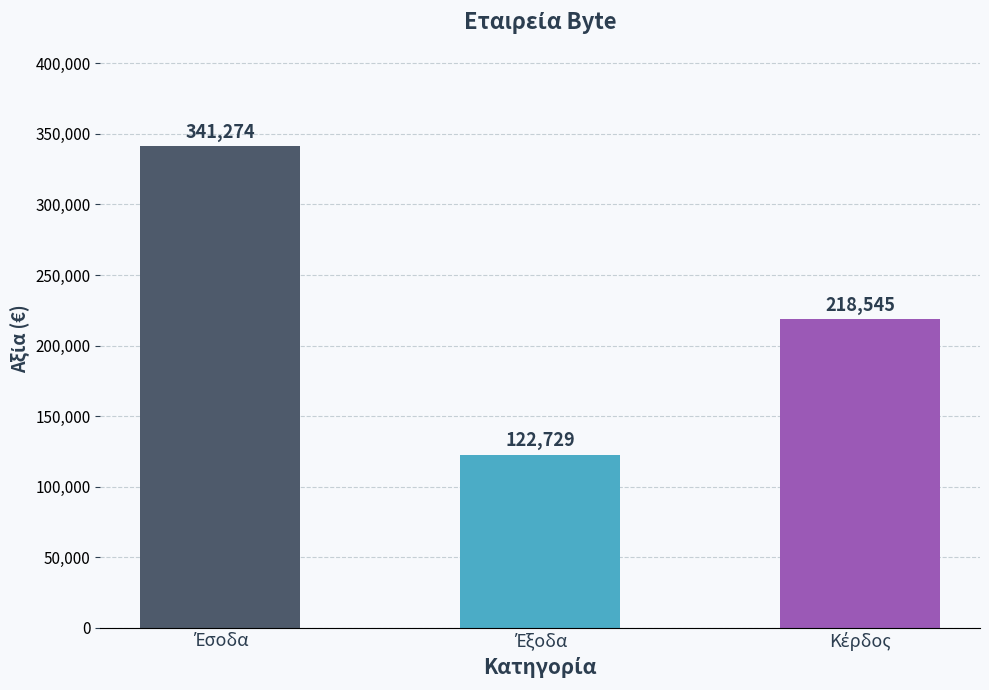

What is the minimum value shown in the chart?

122729